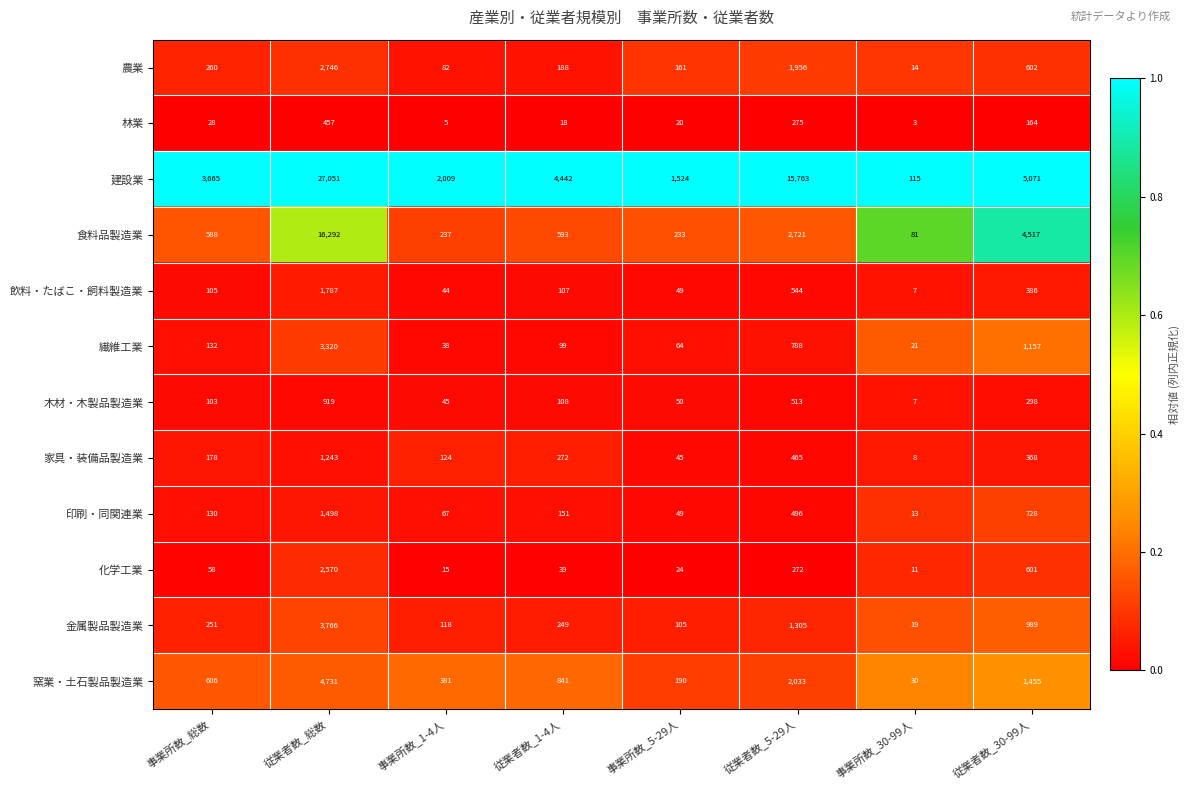

What is the total value across all series at 事業所数_5-29人?

2514